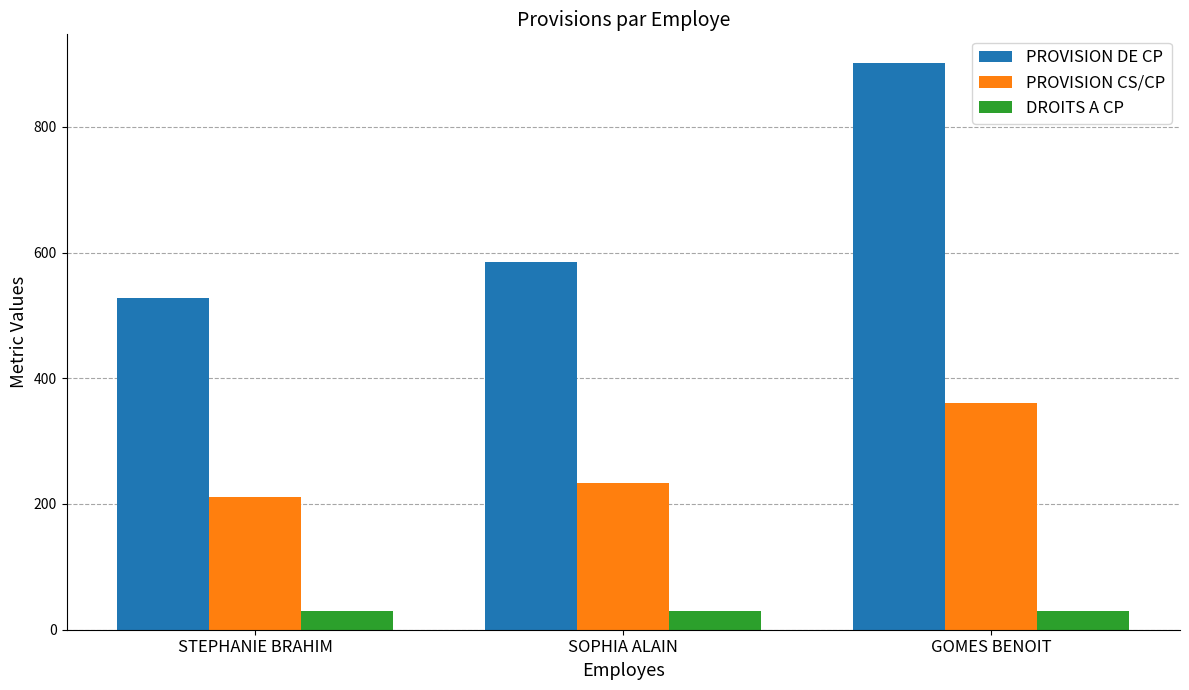

What is the highest value of the DROITS A CP series?

30.0